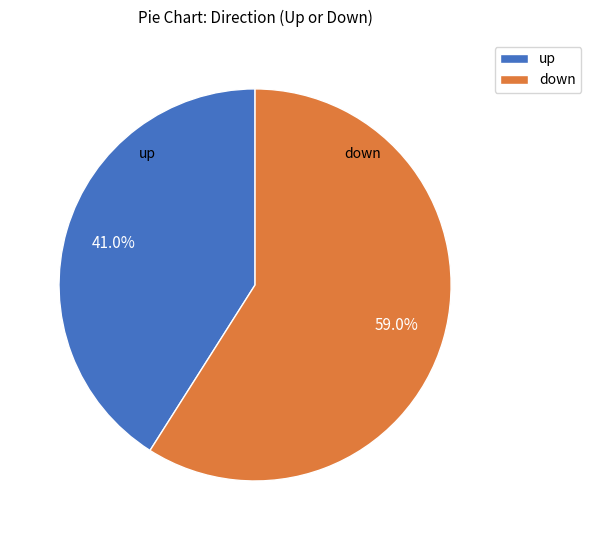

How many slices are in this pie chart?

2